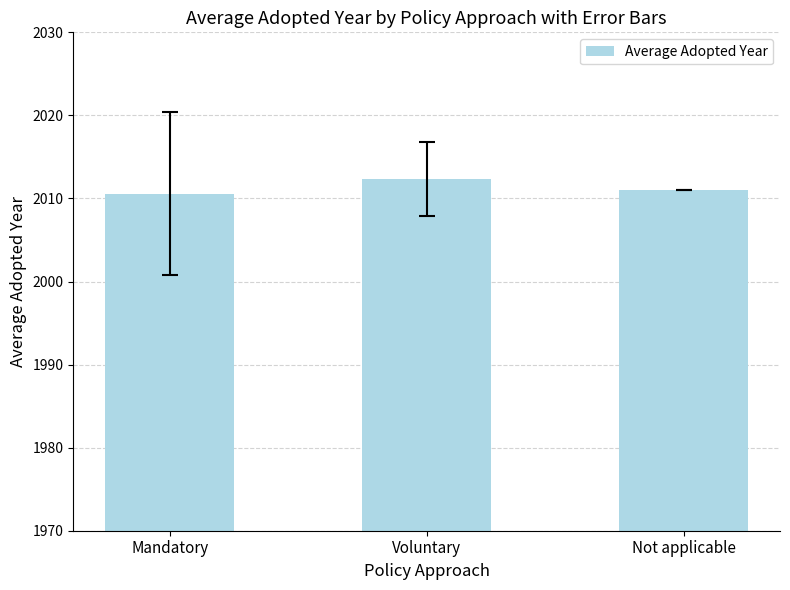

What is the label of the 3rd bar from the left?

Not applicable